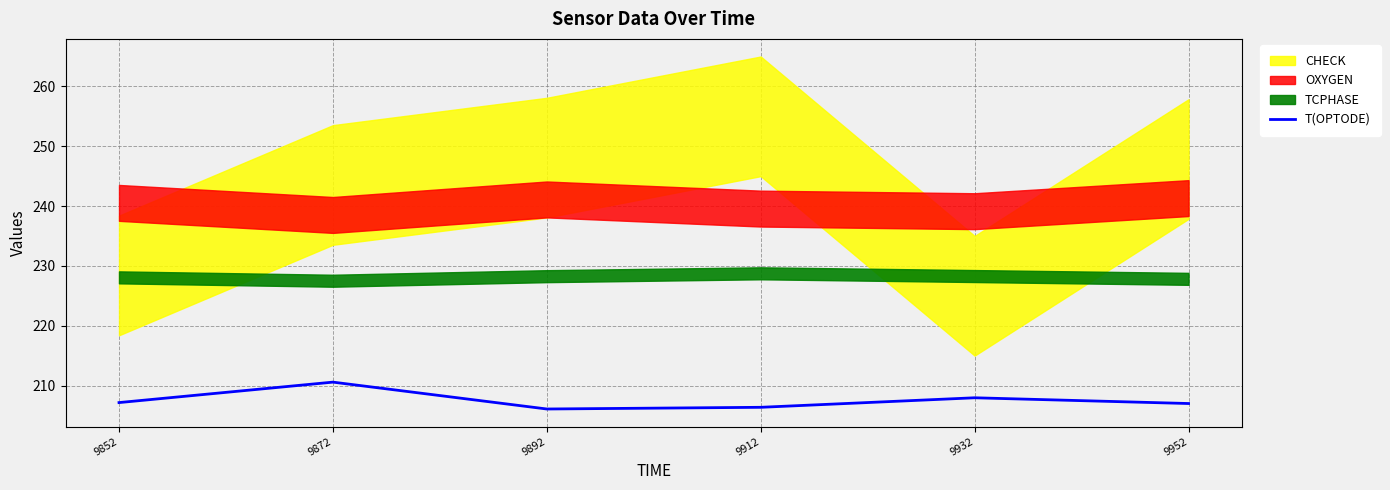

Rank the categories by value from lowest to highest.

9892, 9912, 9952, 9852, 9932, 9872